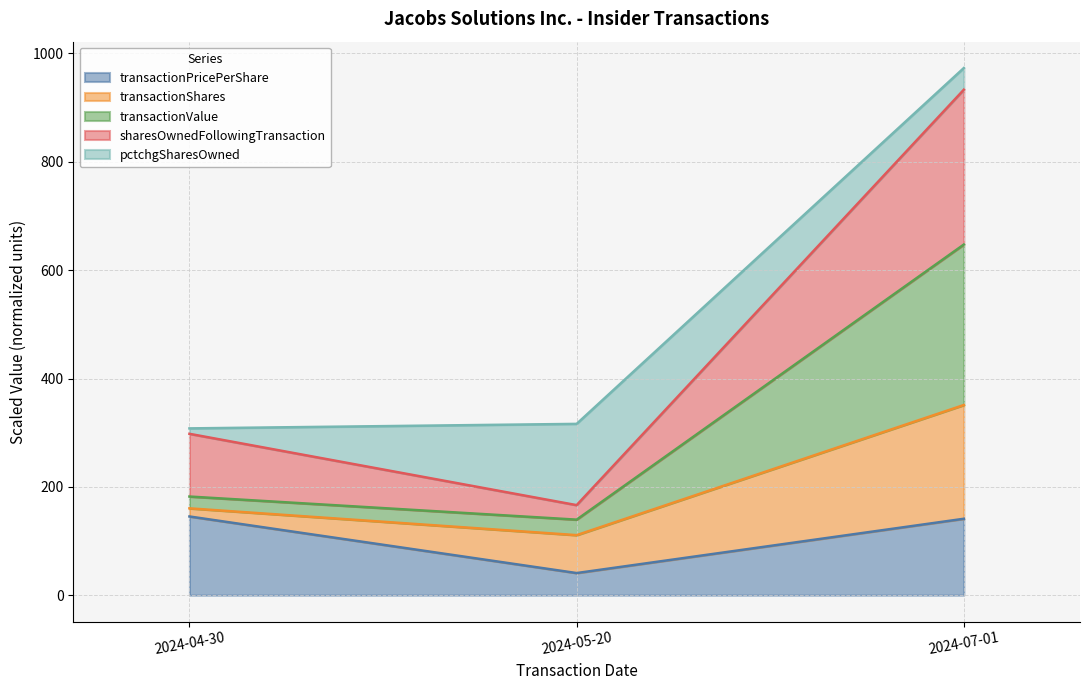

At which category is the sum across all series the highest?

2024-07-01